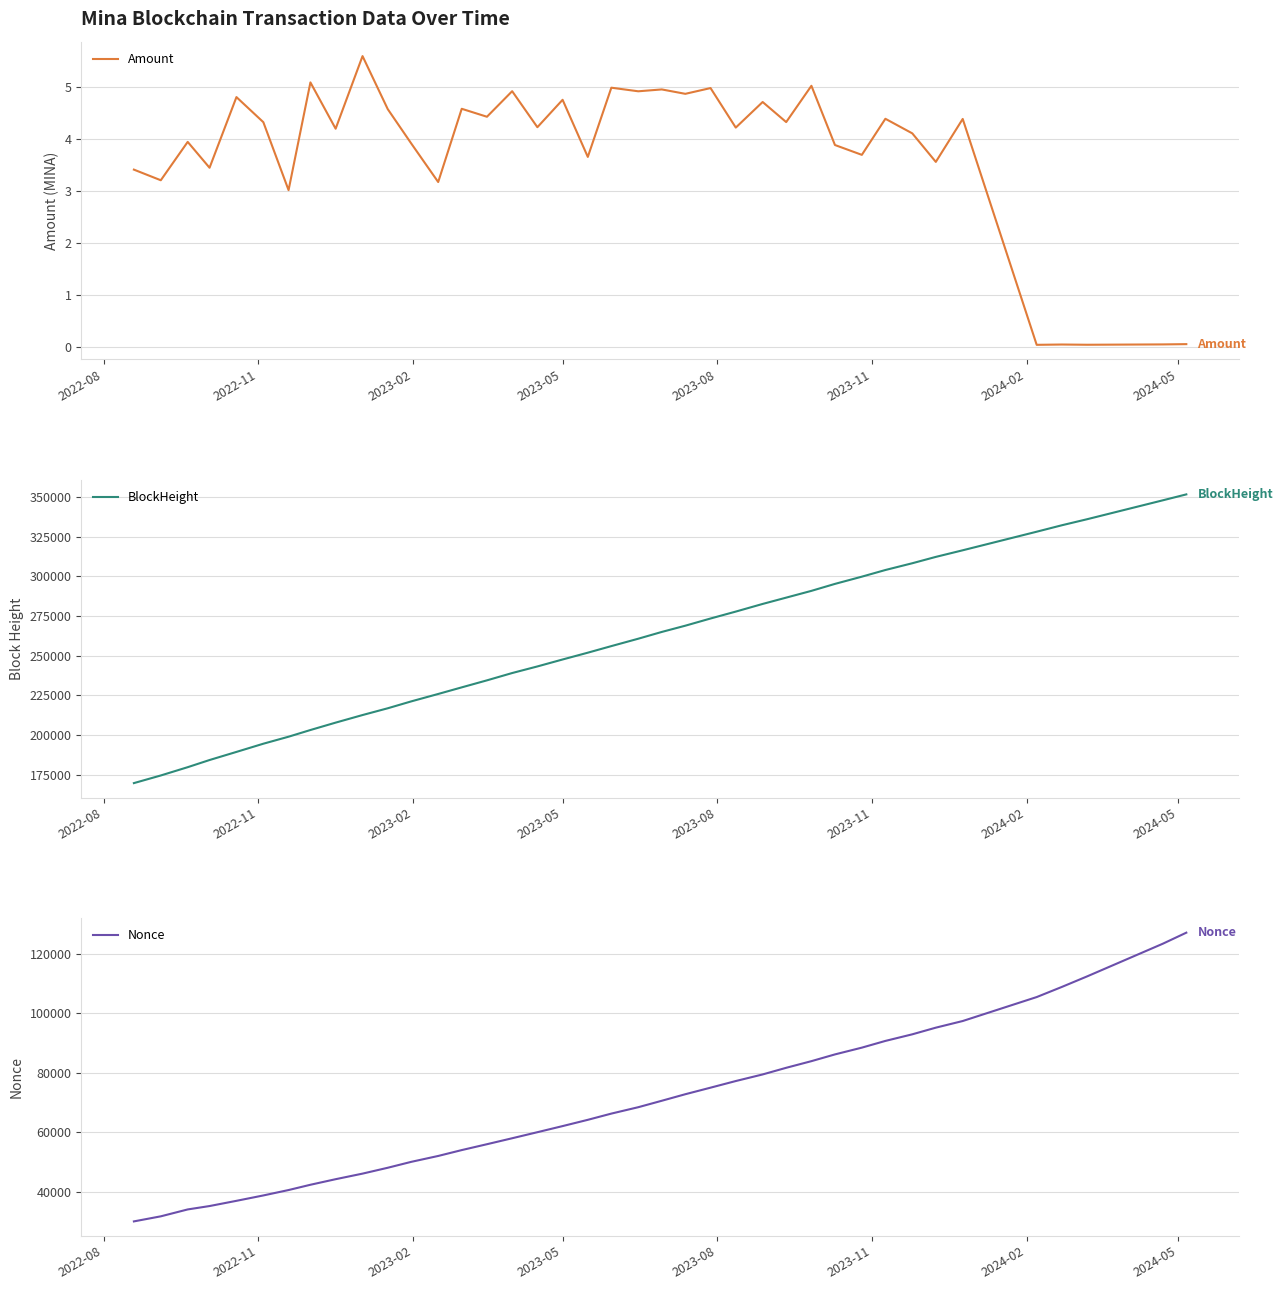

What is the difference between the second highest and second lowest values in the Nonce series?

91687